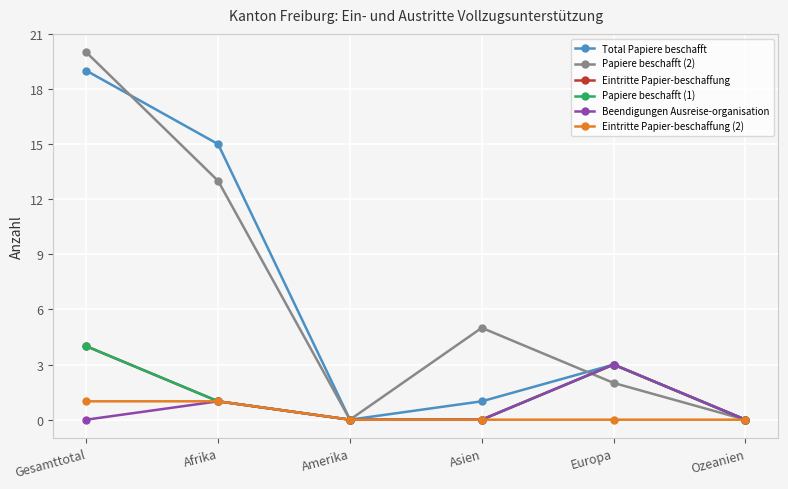

Does the chart display data point markers on the line(s)?

Yes